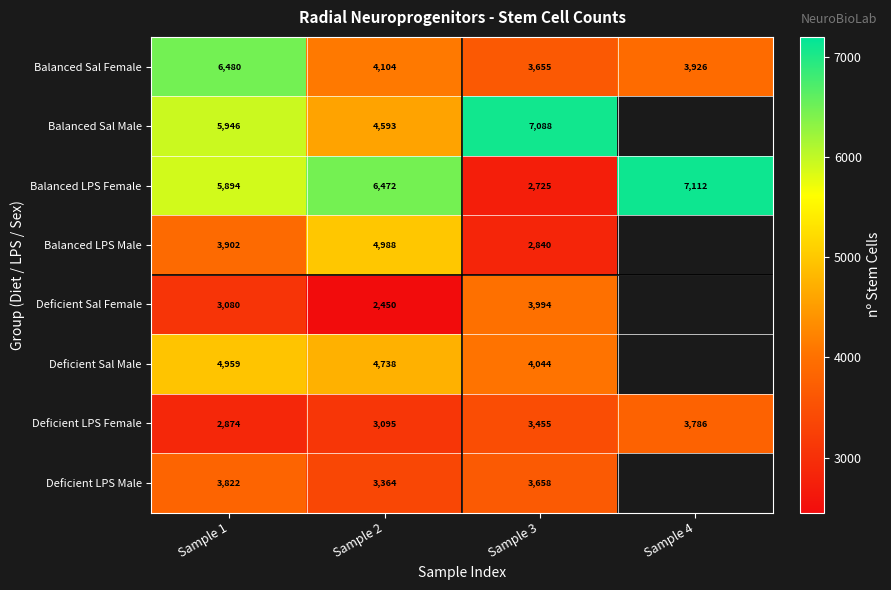

Is the value of Deficient Sal Female at Sample 3 greater than the value of Deficient Sal Male at Sample 2?

No